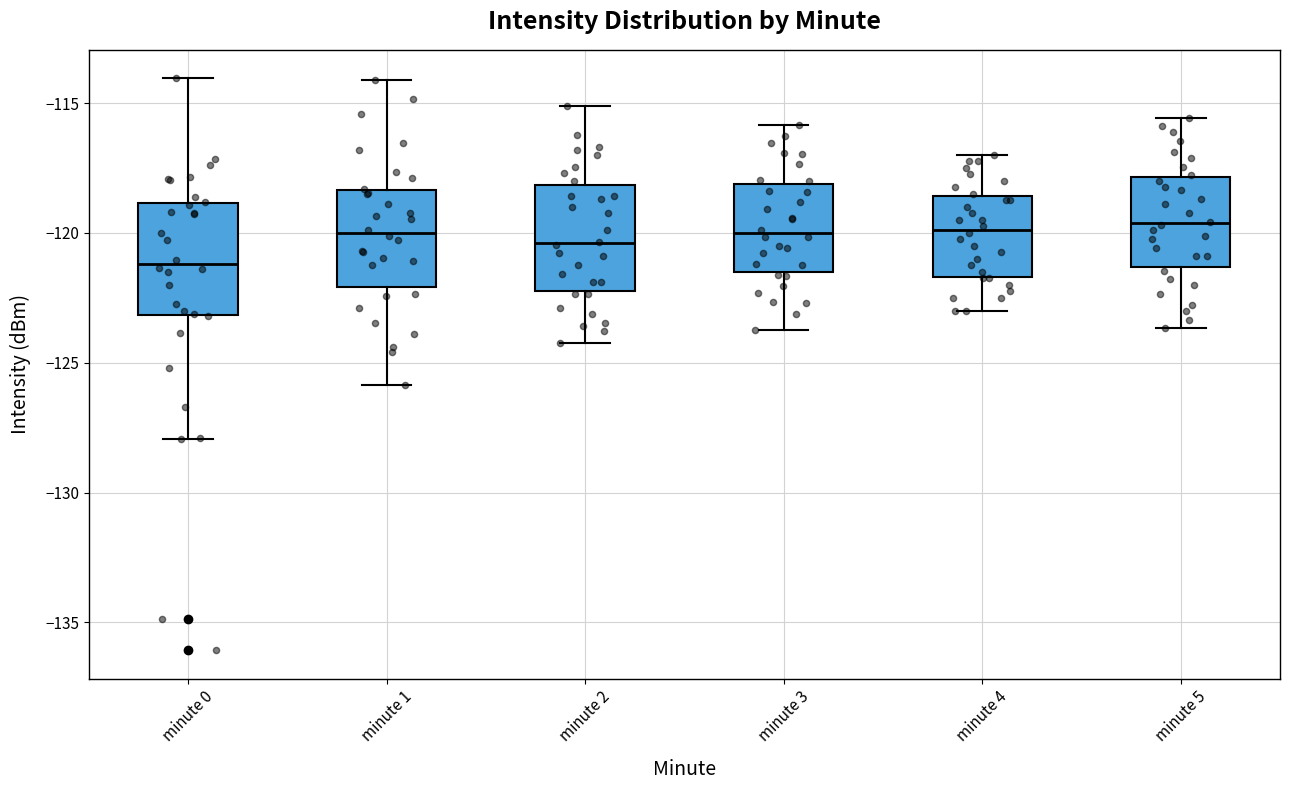

Reading left to right, read every box against the y-axis: the position of its median line, the range the box covers, and the ends of its whiskers. The values are not printed on the chart, so give them approximately, as read against the axis.

minute 0: median -121.0, box -123.0 to -119.0, whiskers -128.0 to -114.0
minute 1: median -120.0, box -122.0 to -118.5, whiskers -126.0 to -114.0
minute 2: median -120.5, box -122.0 to -118.0, whiskers -124.0 to -115.0
minute 3: median -120.0, box -121.5 to -118.0, whiskers -123.5 to -116.0
minute 4: median -120.0, box -121.5 to -118.5, whiskers -123.0 to -117.0
minute 5: median -119.5, box -121.5 to -118.0, whiskers -123.5 to -115.5